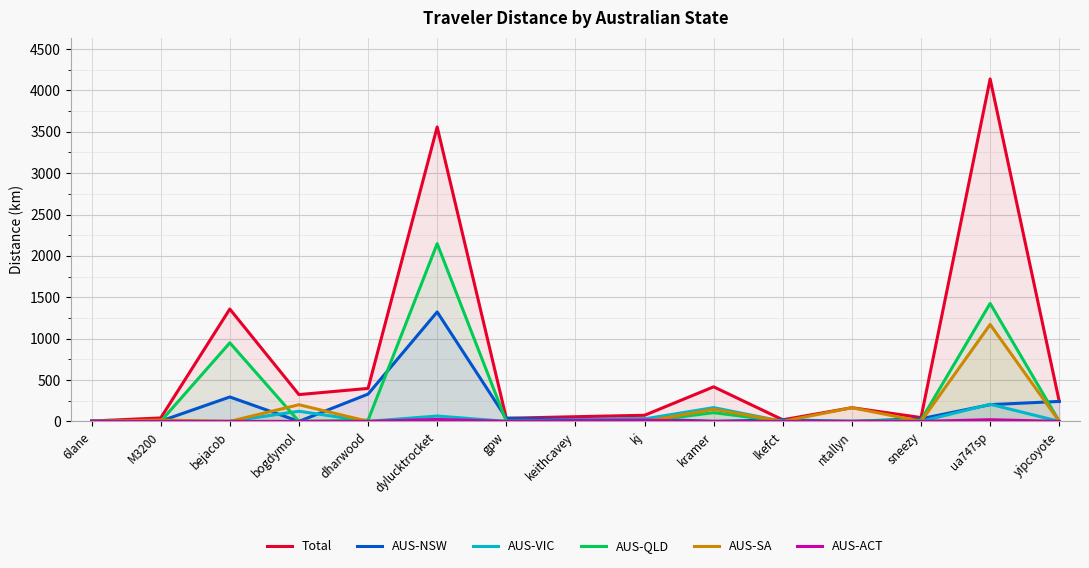

The AUS-ACT series shows 8.2 at ua747sp. True or false?

False